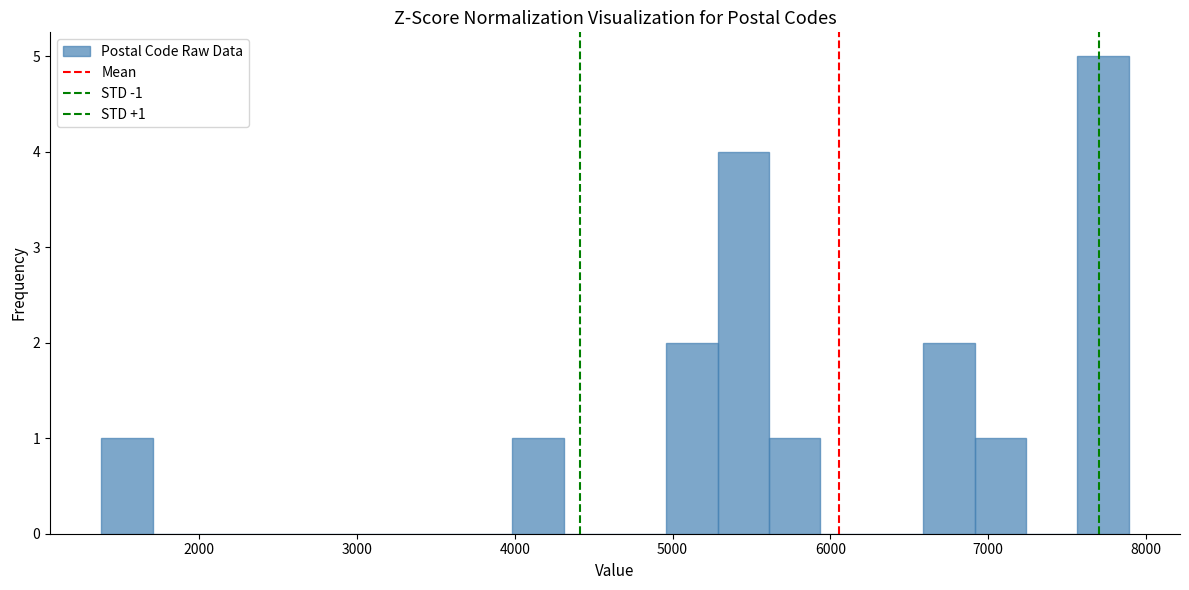

Around what value on the x-axis is the tallest bar? Give the approximate position of its centre, as read against the axis.

7700